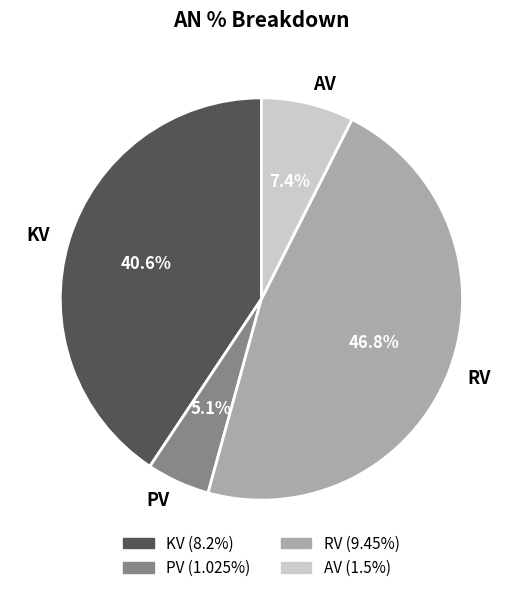

Is AV the majority of the pie?

No